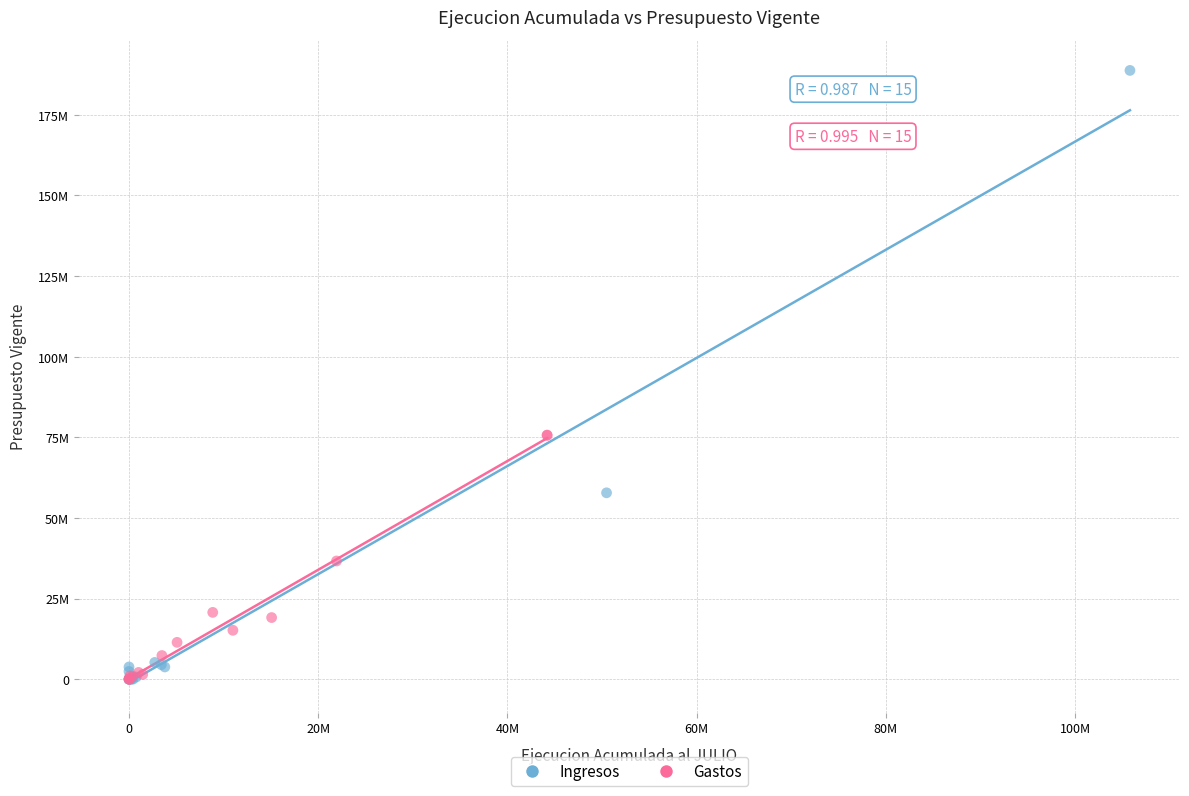

What are all the series names shown in the legend?

Ingresos, Gastos